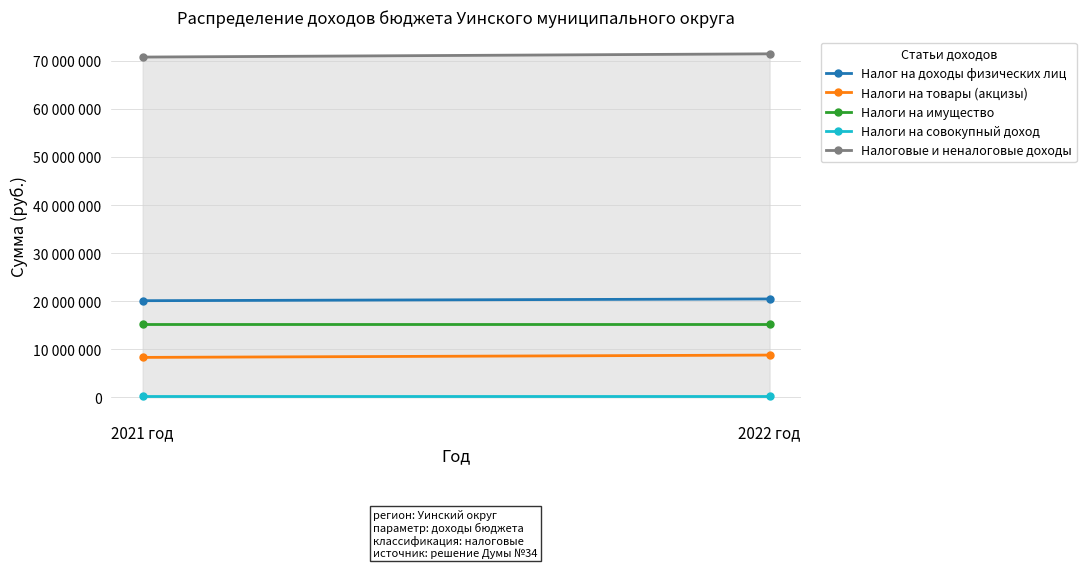

List the series in order of their peak value, highest first.

Налоговые и неналоговые доходы, Налог на доходы физических лиц, Налоги на имущество, Налоги на товары (акцизы), Налоги на совокупный доход